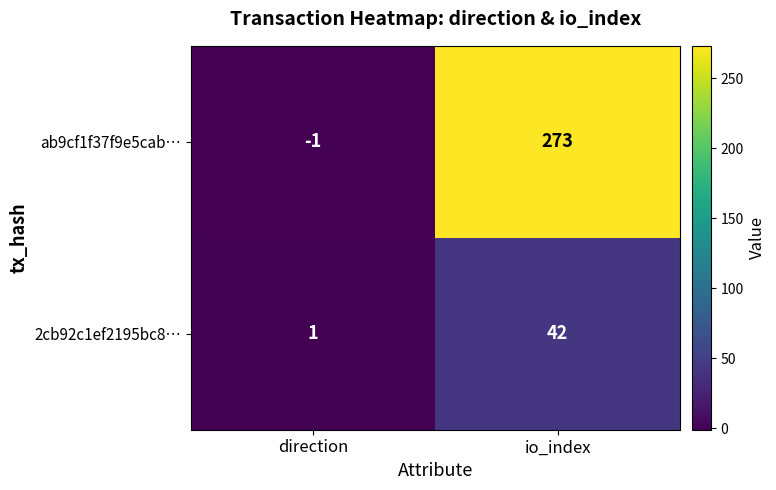

The 2cb92c1ef2195bc8… series shows 71 at io_index. True or false?

False